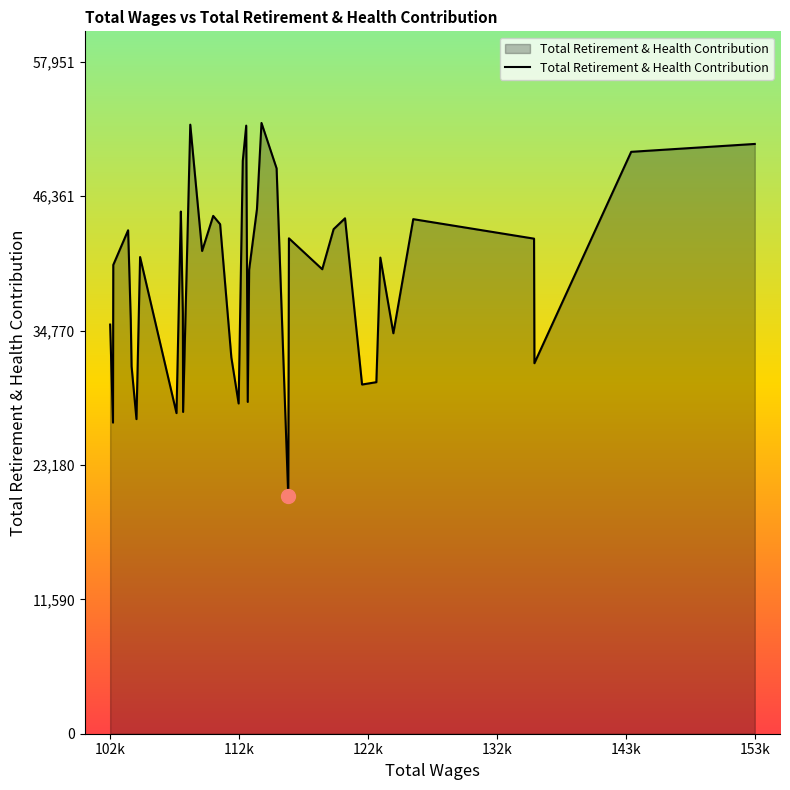

What is the greatest value displayed?

52683